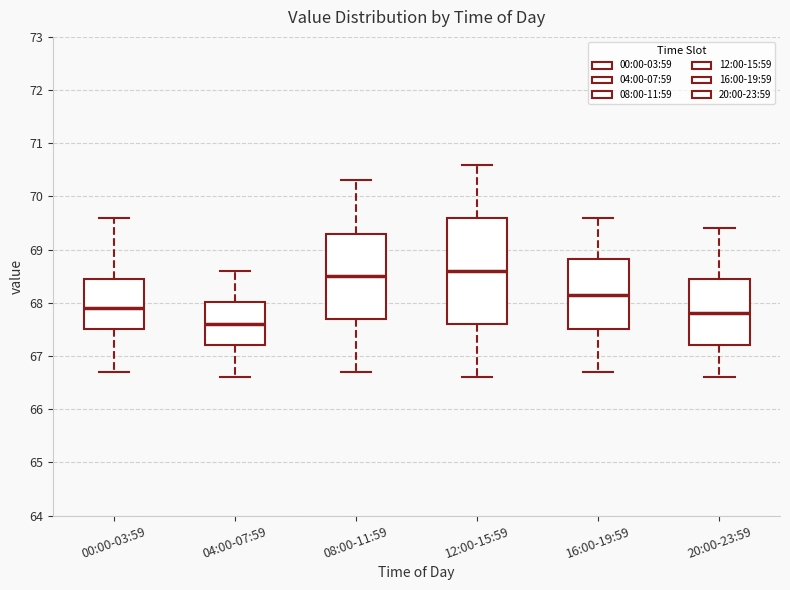

Comparing the boxes themselves (not the whiskers), which one is the tallest?

12:00-15:59